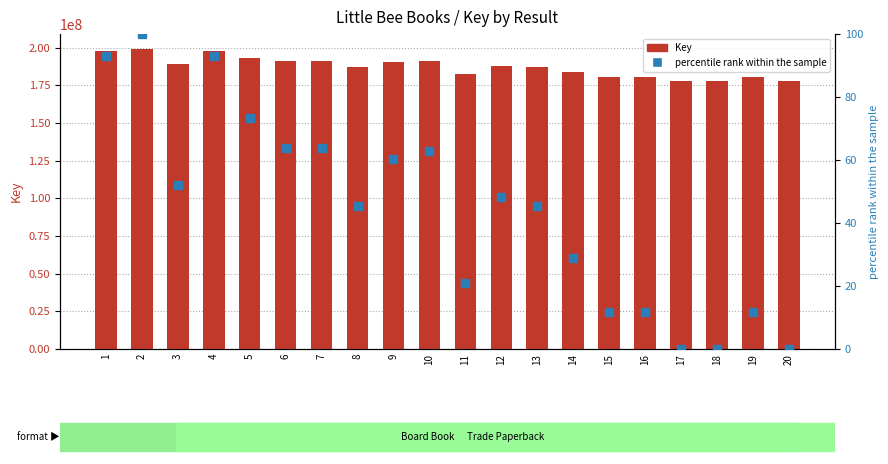

Which label corresponds to the smallest value in the chart?

18